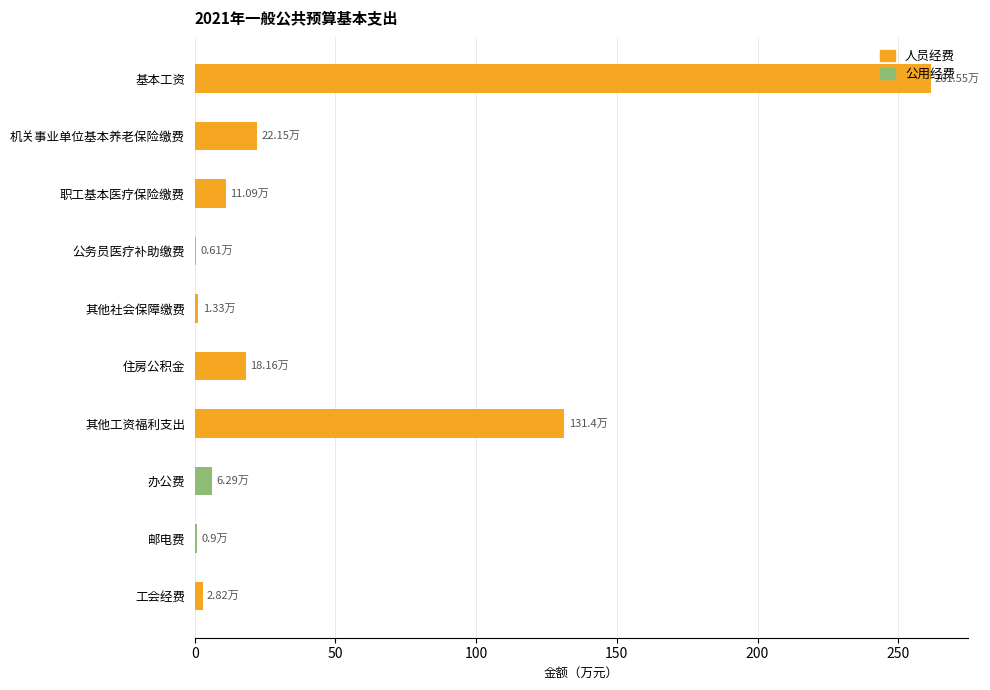

How many series are shown in this chart?

2